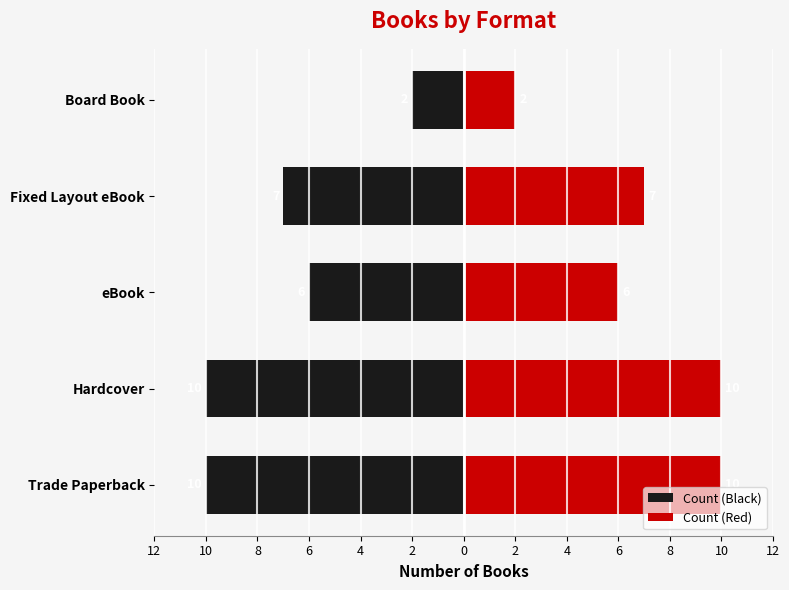

What is the sum of all Count (Black) values?

-35